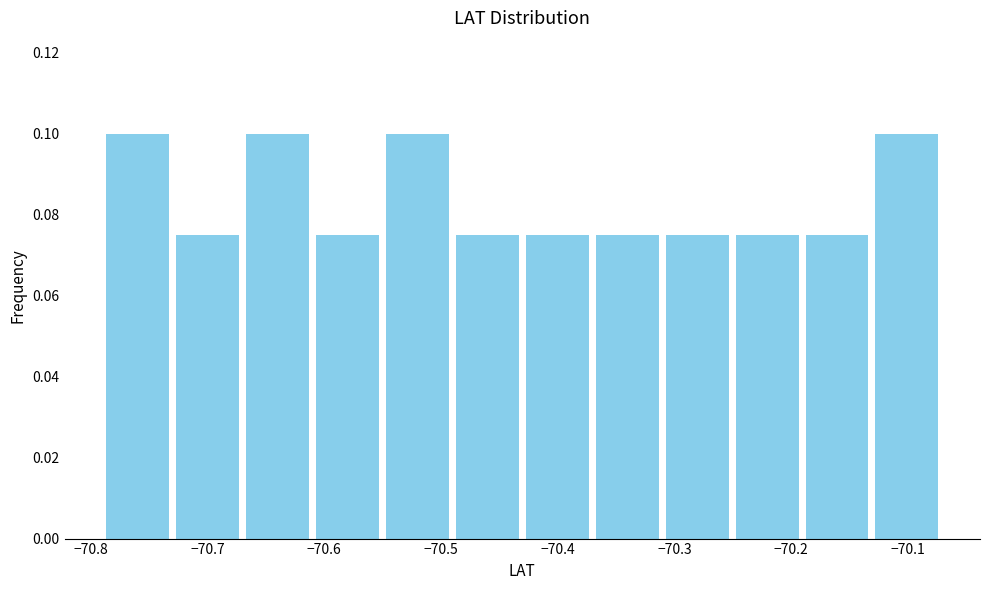

Reading left to right, transcribe this chart: for each bar, give the range it covers on the x-axis and its height. Neither the bar edges nor the heights are printed on the chart, so give them approximately, as read against the axes.

-70.79 to -70.73: 0.100
-70.73 to -70.67: 0.076
-70.67 to -70.61: 0.100
-70.61 to -70.55: 0.076
-70.55 to -70.49: 0.100
-70.49 to -70.43: 0.076
-70.43 to -70.37: 0.076
-70.37 to -70.31: 0.076
-70.31 to -70.25: 0.076
-70.25 to -70.19: 0.076
-70.19 to -70.13: 0.076
-70.13 to -70.07: 0.100